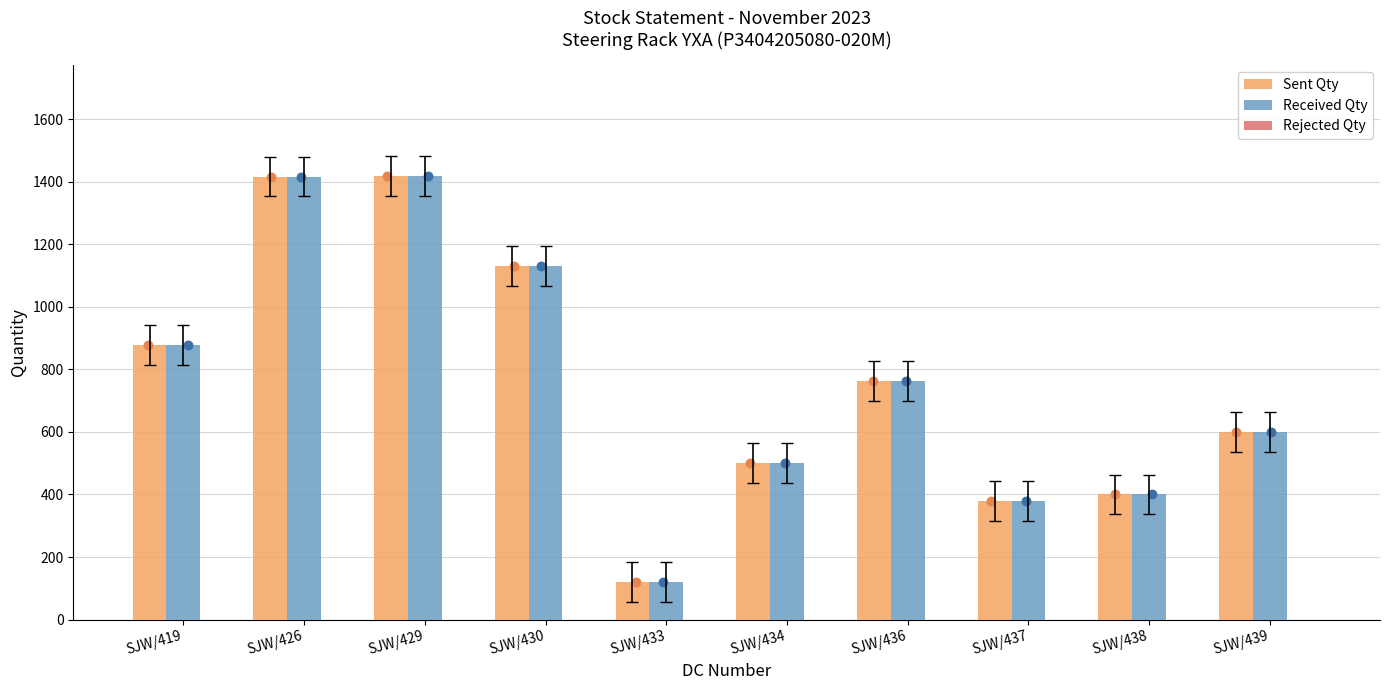

Which series reaches the minimum Y coordinate?

Rejected Qty